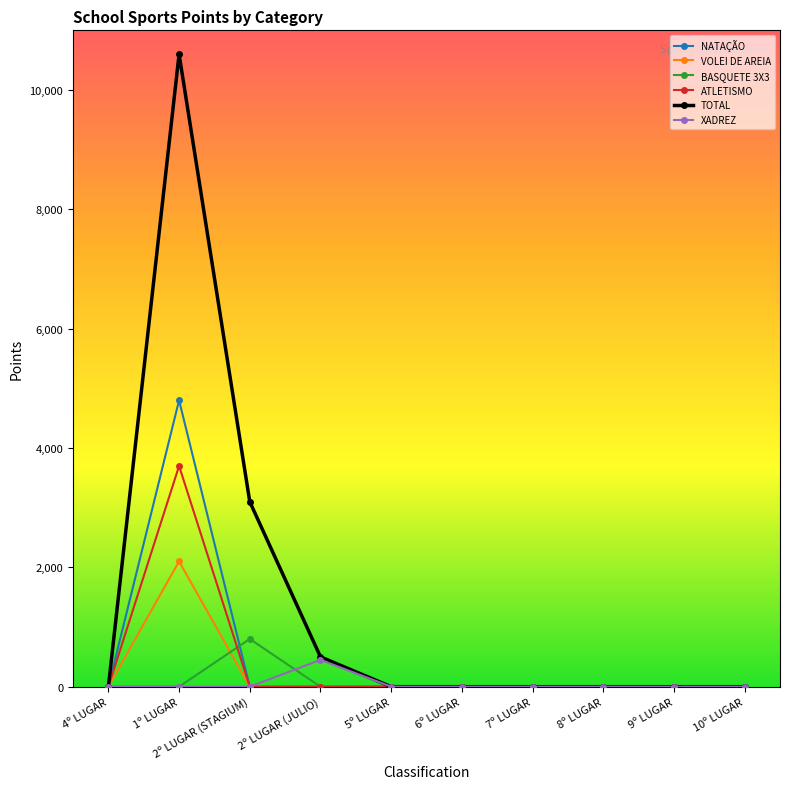

In BASQUETE 3X3, how many points are higher than both neighbors (excluding endpoints)?

1